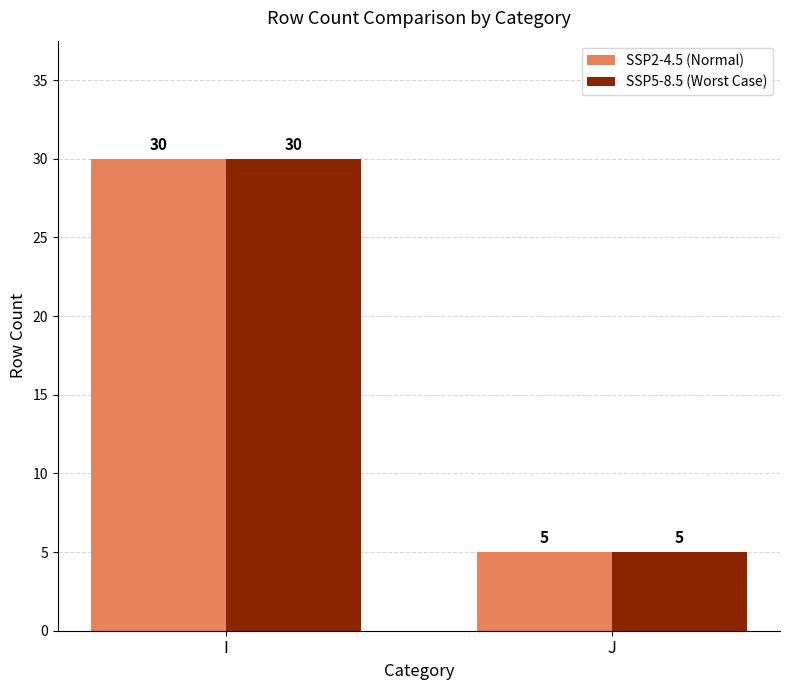

At which category is the sum across all series the highest?

I